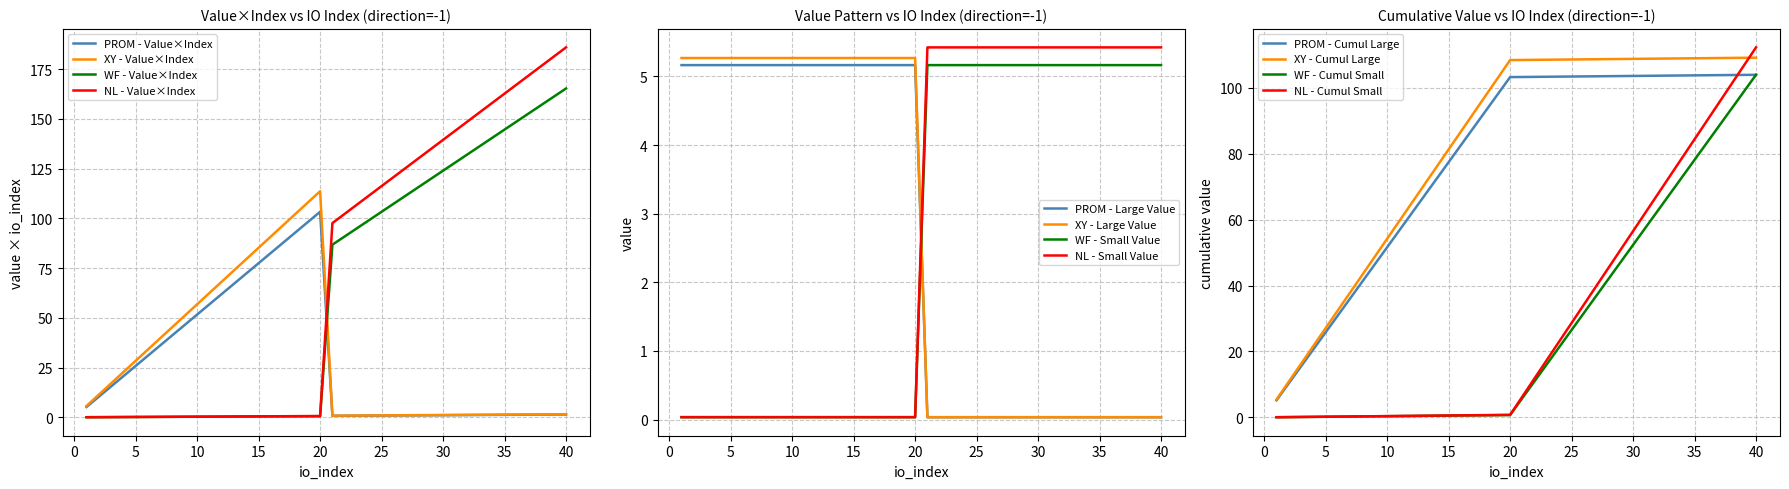

Is it true that PROM - Large Value equals 8.5 at 5?

False